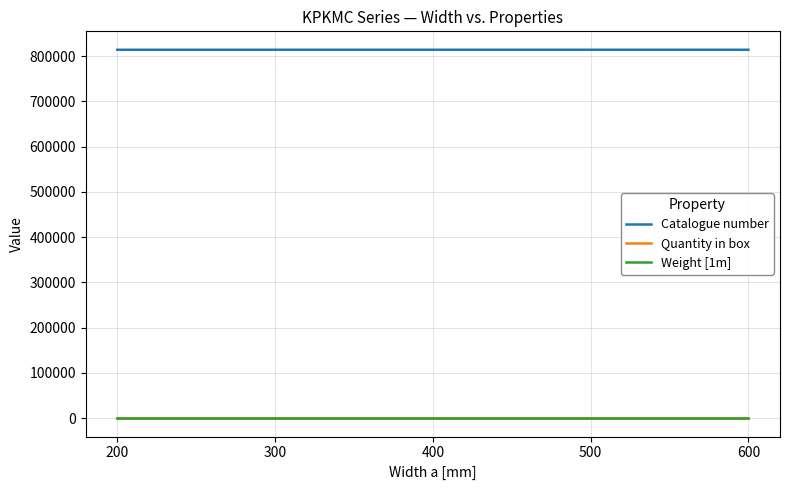

Which series has the largest total across all categories?

Catalogue number